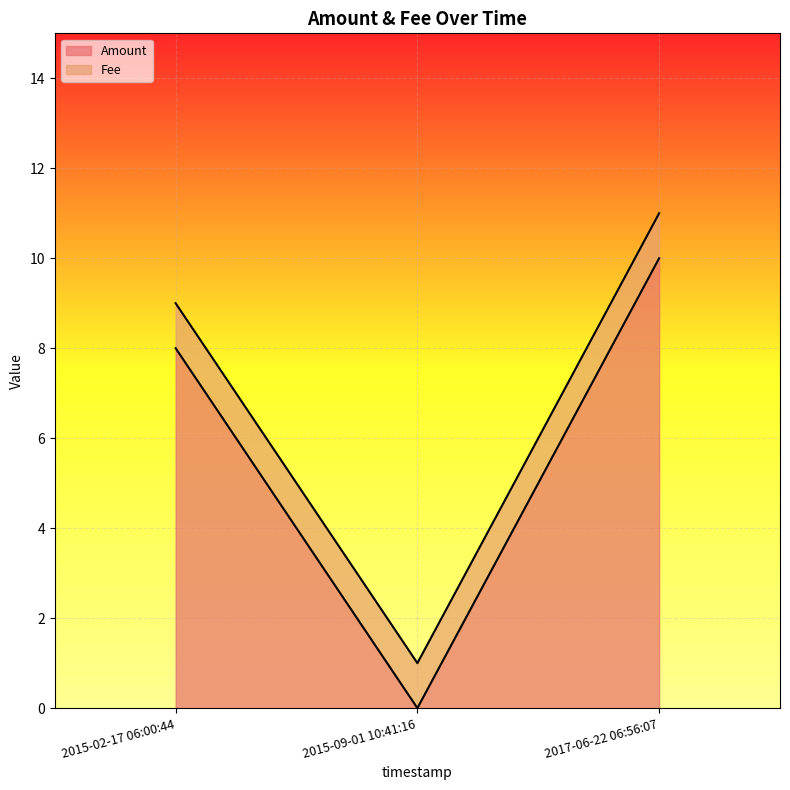

Reading left to right, what are all the values shown in this chart?

2015-02-17 06:00:44=8	2015-09-01 10:41:16=0	2017-06-22 06:56:07=10